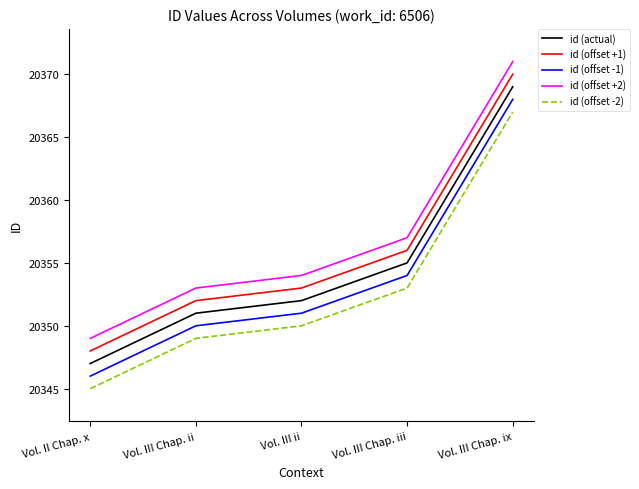

What are all the series names shown in the legend?

id (actual), id (offset +1), id (offset -1), id (offset +2), id (offset -2)